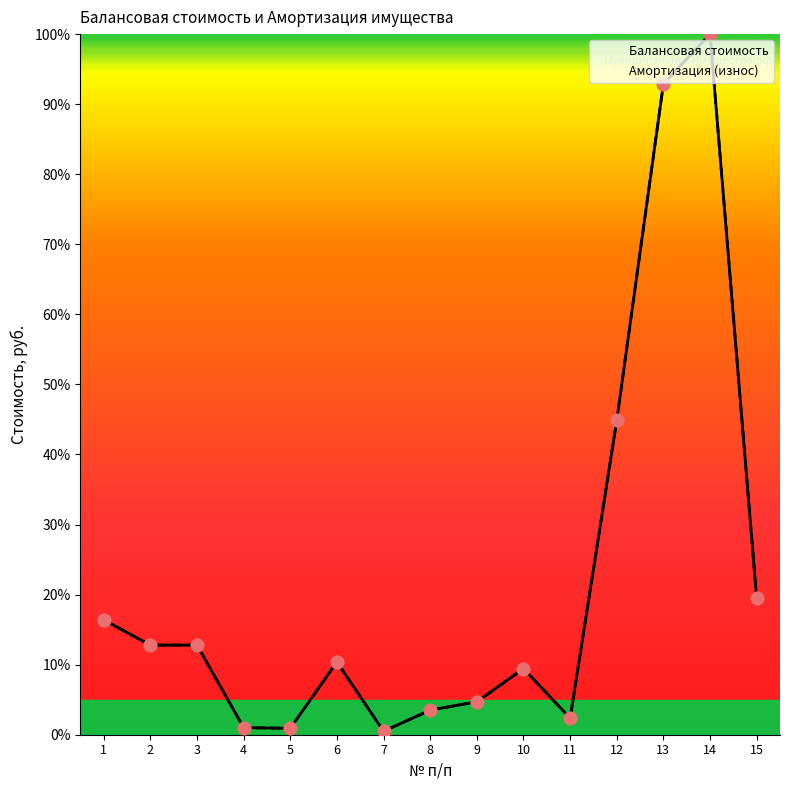

What is the total value across all series at 13?

185.8